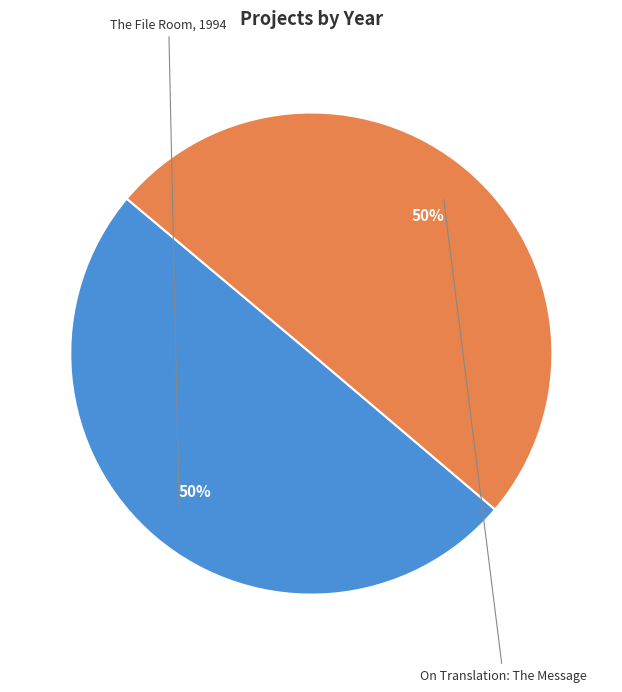

How many slices are in this pie chart?

2